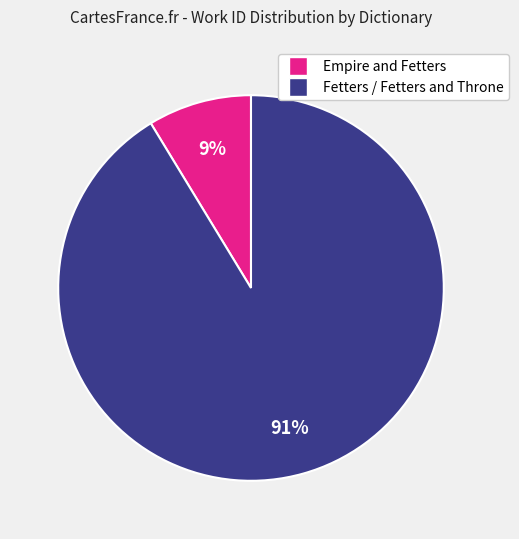

To the nearest percent, what is the average slice percentage?

50%